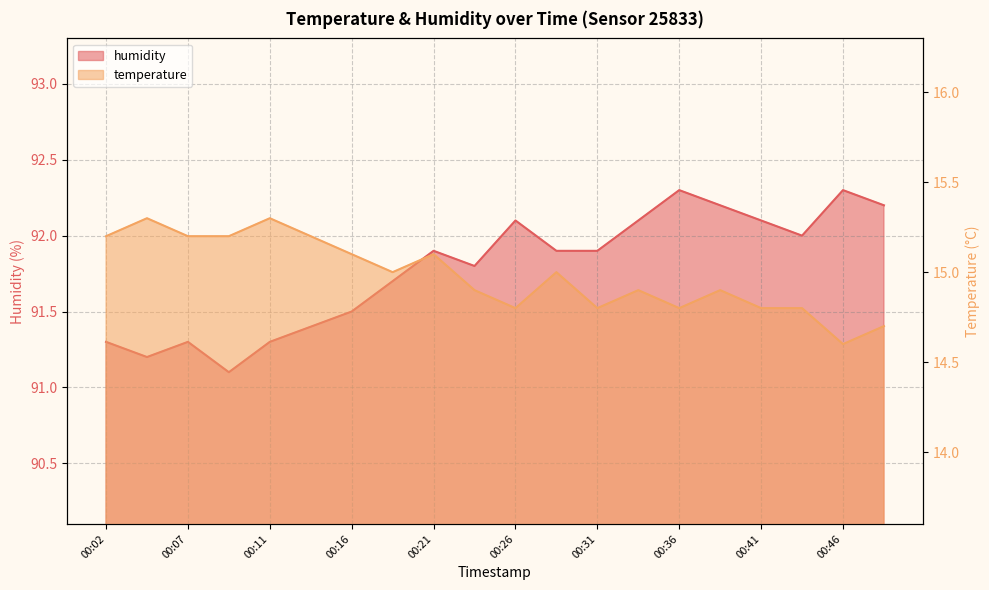

Which has a higher value, 00:29 or 00:36?

00:36